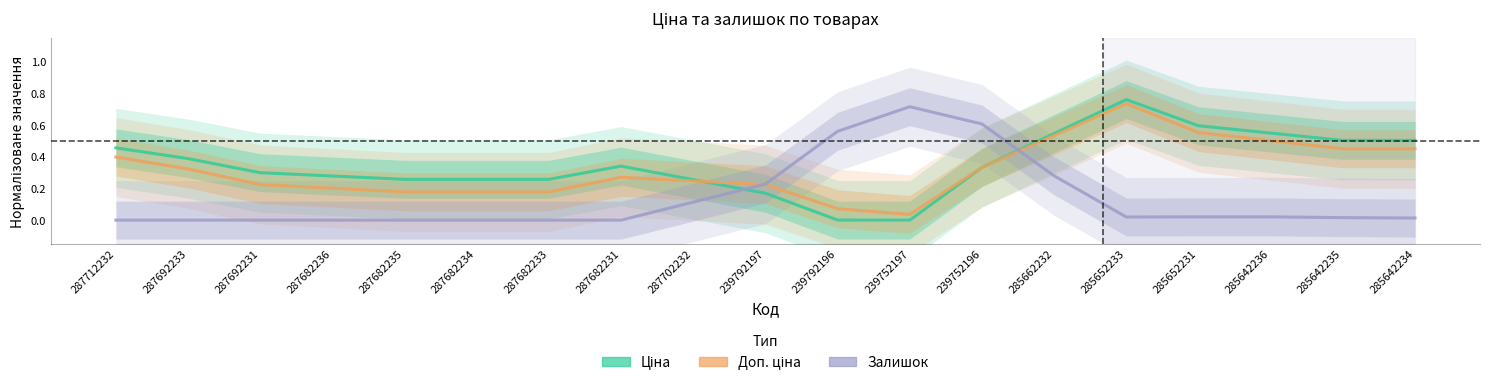

At 285642235, list the series in order from largest to smallest.

Ціна, Доп. ціна, Залишок